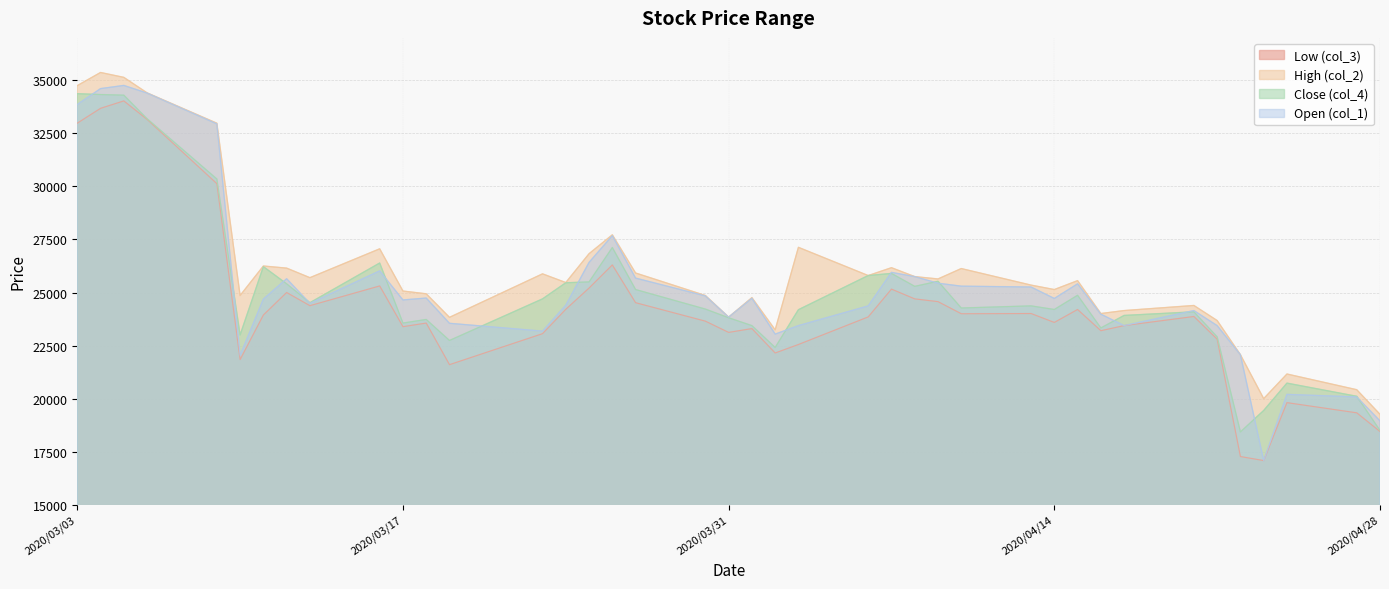

Between which two adjacent categories do col_1 and col_4 first intersect?

2020/03/03 and 2020/03/04